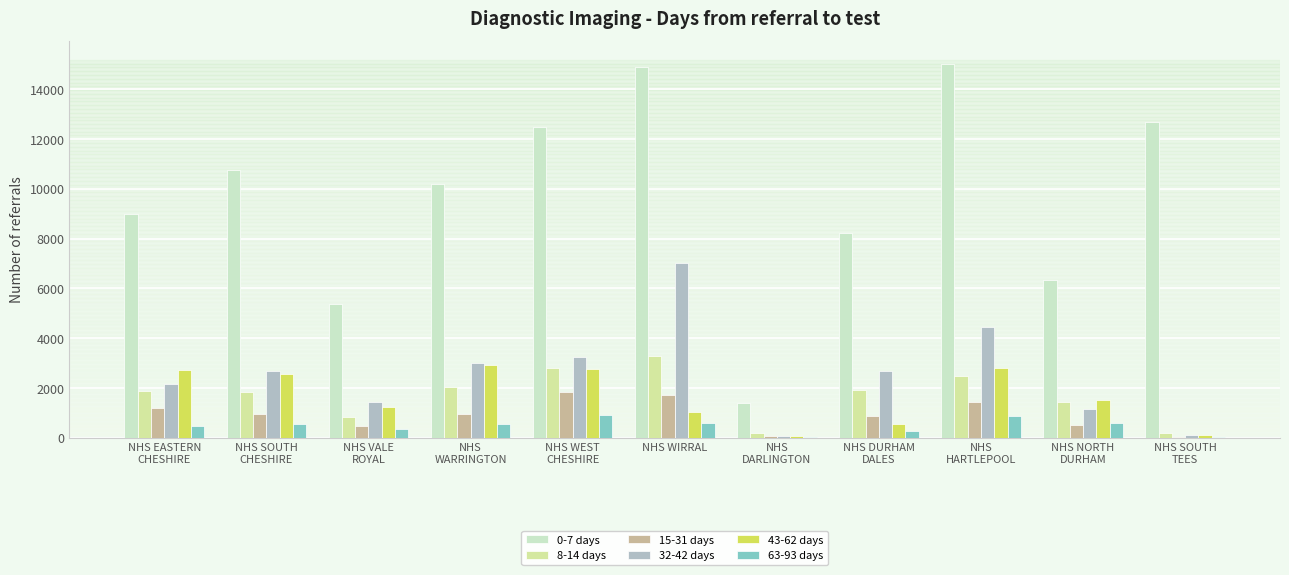

What is the total value across all series at NHS SOUTH
TEES?

13085